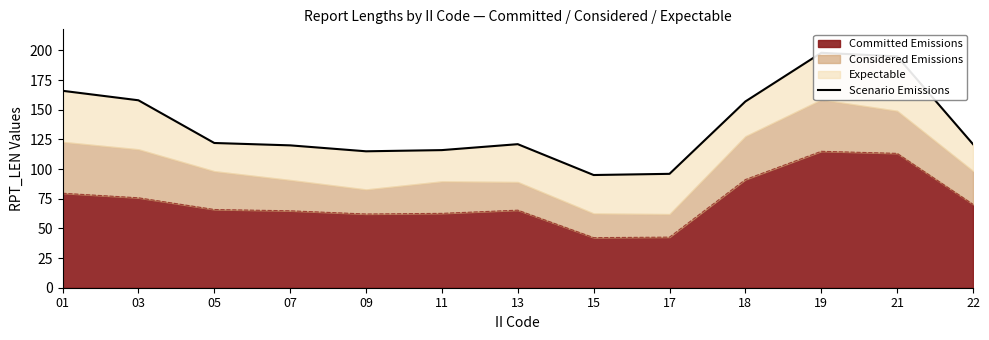

How many interior local peaks (higher than both neighbors) does the data have?

2